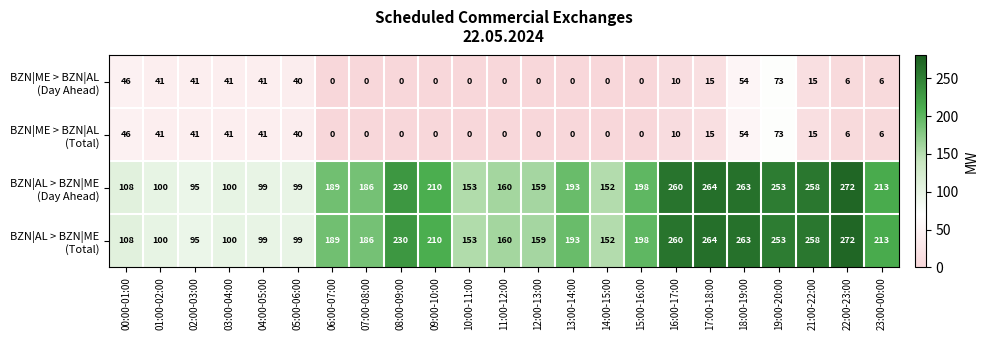

At how many categories does at least one series exceed 55?

23